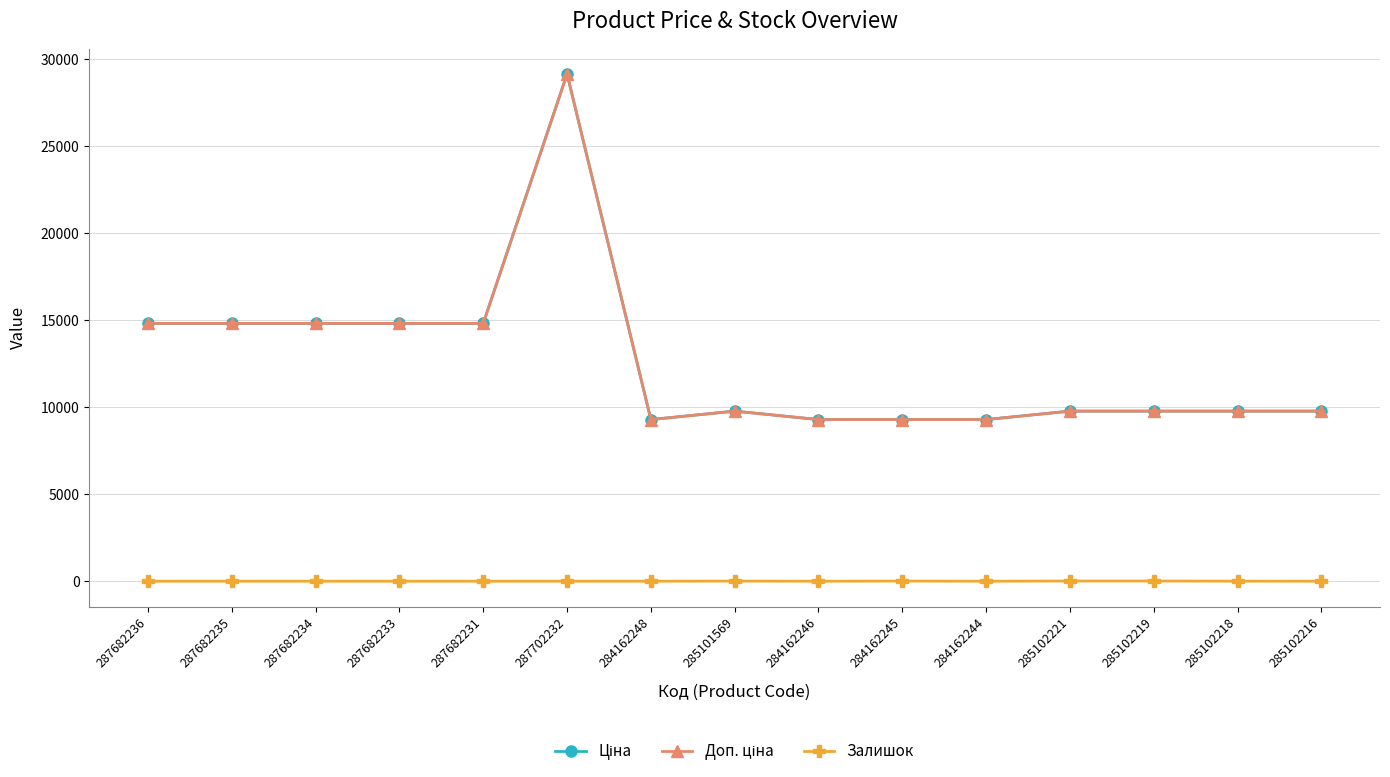

What is the label of the 4th point from the left?

287682233